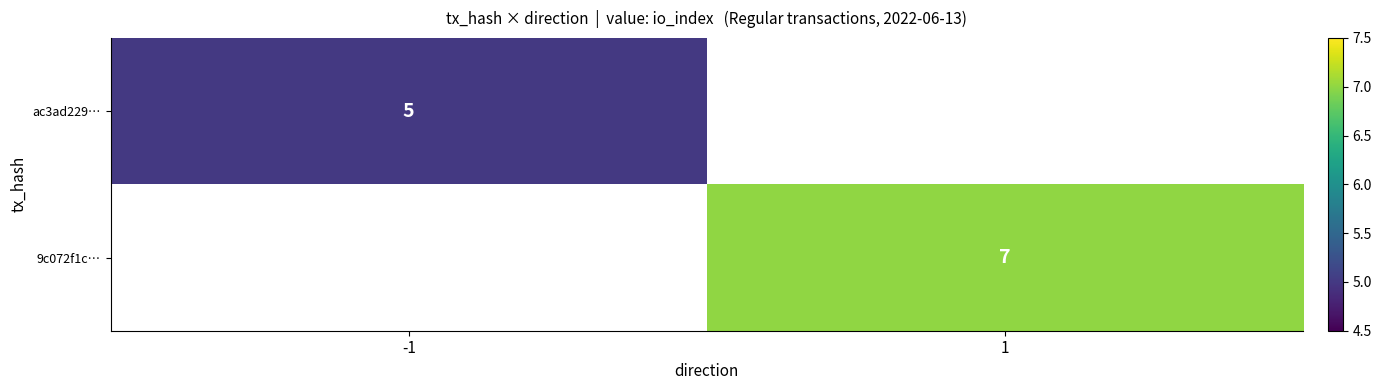

Is it true that ac3ad229… equals 5 at -1?

True